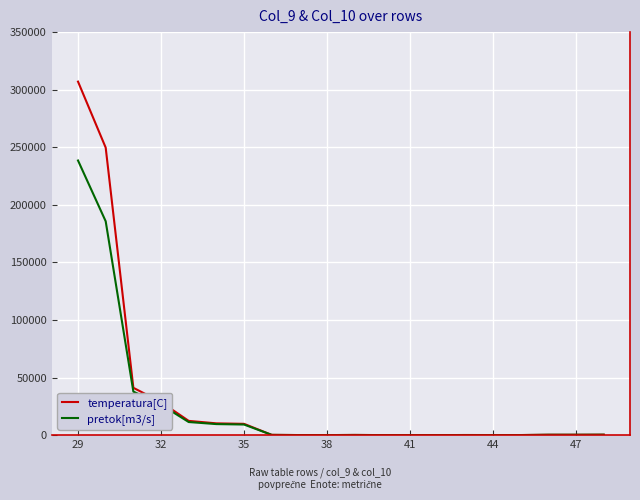

At which category is the sum across all series the highest?

29